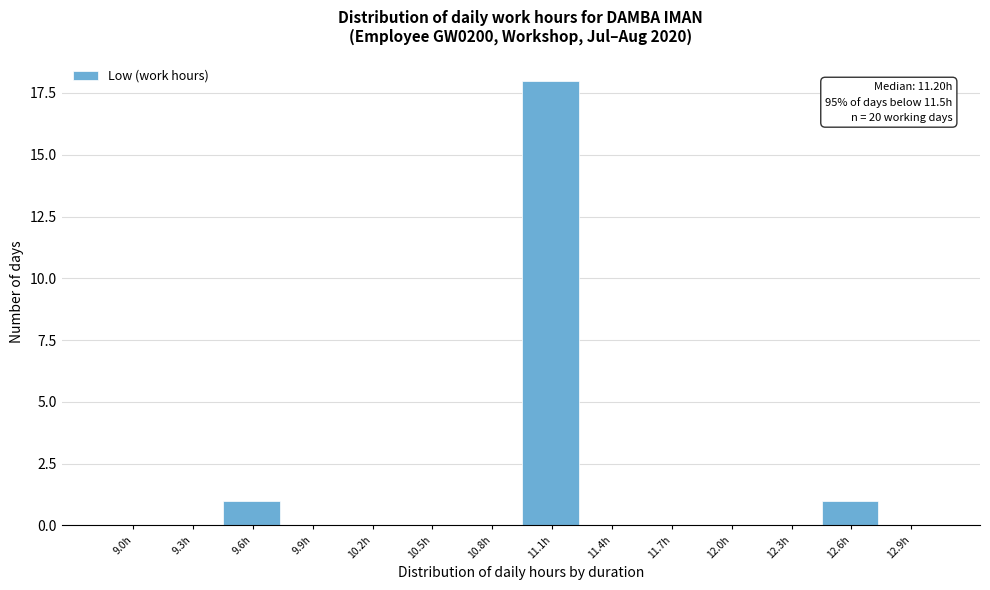

Reading left to right, transcribe all the data shown in this chart.

9.0h=0	9.3h=0	9.6h=1	9.9h=0	10.2h=0	10.5h=0	10.8h=0	11.1h=18	11.4h=0	11.7h=0	12.0h=0	12.3h=0	12.6h=1	12.9h=0